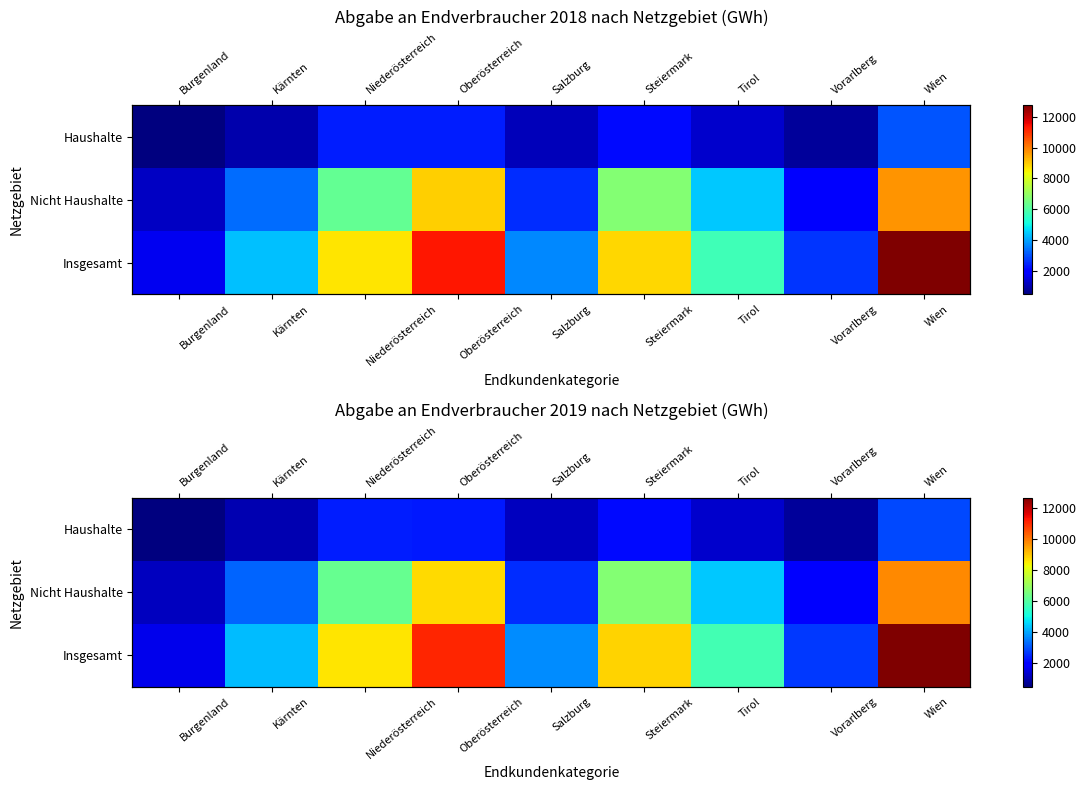

Which category has the lowest value across all series?

Burgenland